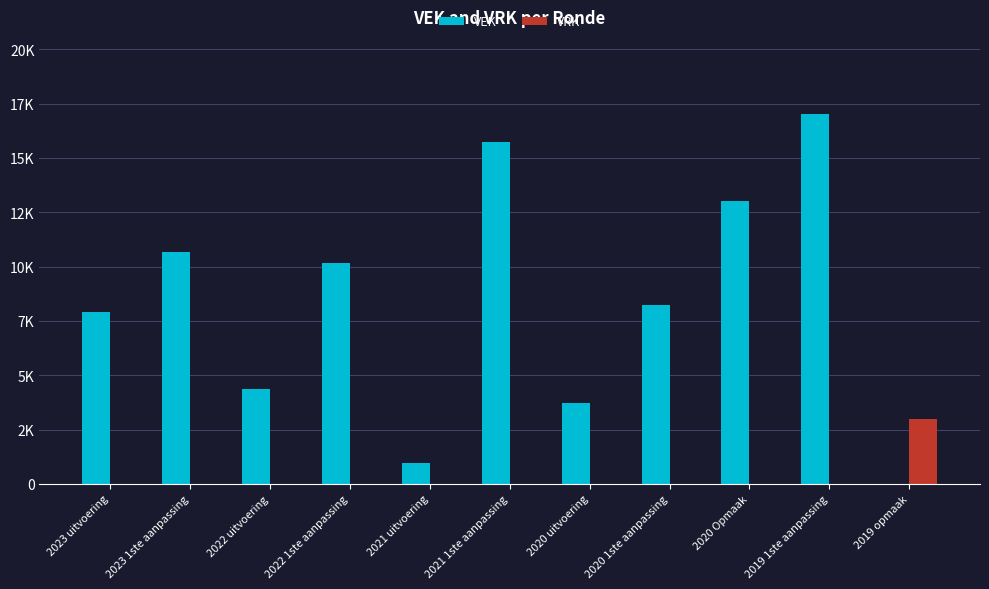

What are all the series names shown in the legend?

VEK, VRK